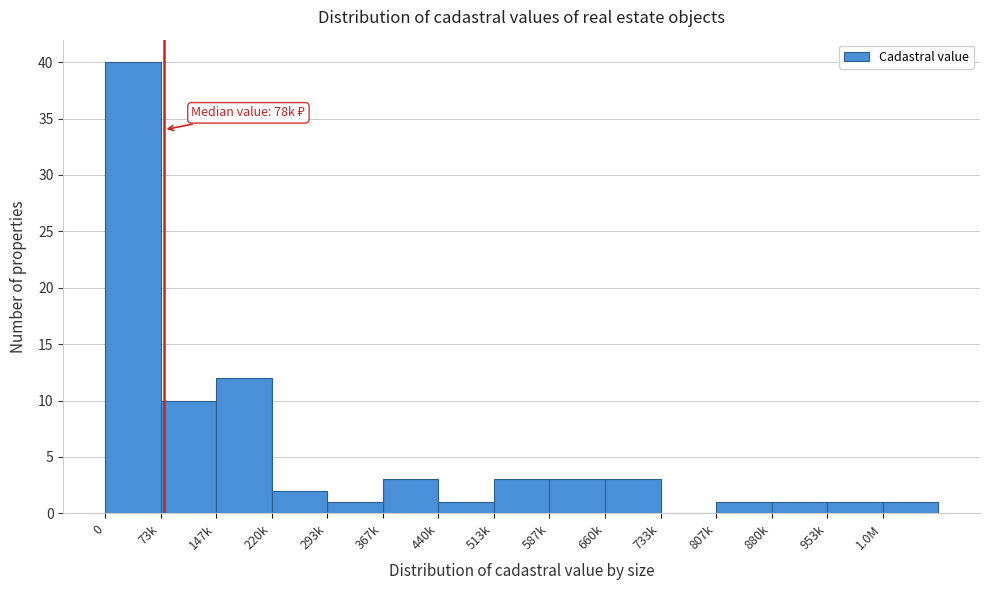

Reading left to right, extract all data points from this chart.

0=40	73k=10	147k=12	220k=2	293k=1	367k=3	440k=1	513k=3	587k=3	660k=3	733k=0	807k=1	880k=1	953k=1	1.0M=1